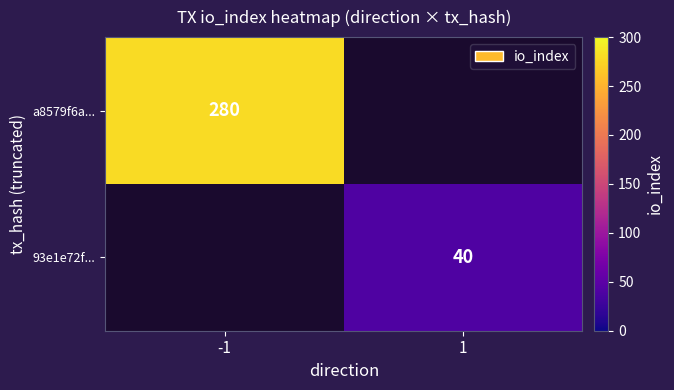

Which has a higher value, 1 or -1?

-1